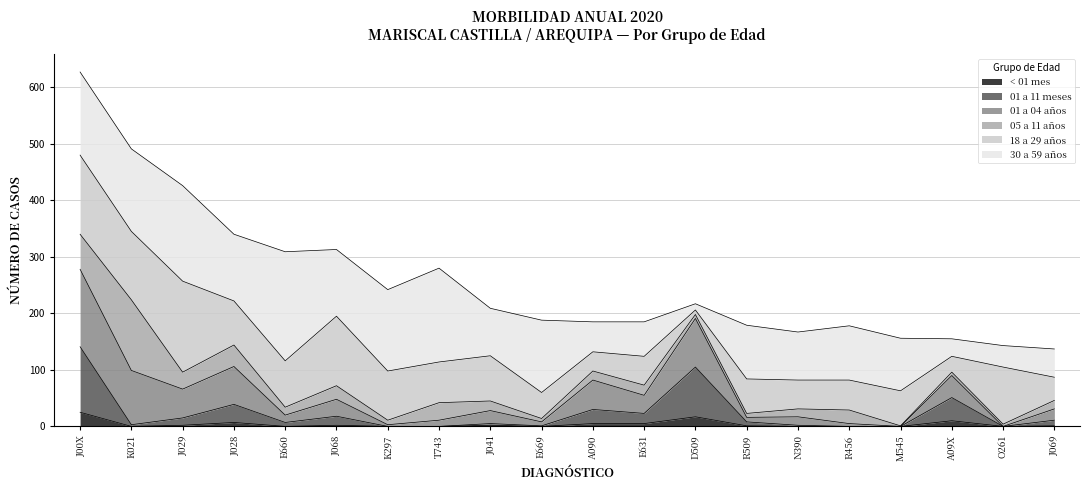

What is the average value of the 01 a 11 meses series?

23